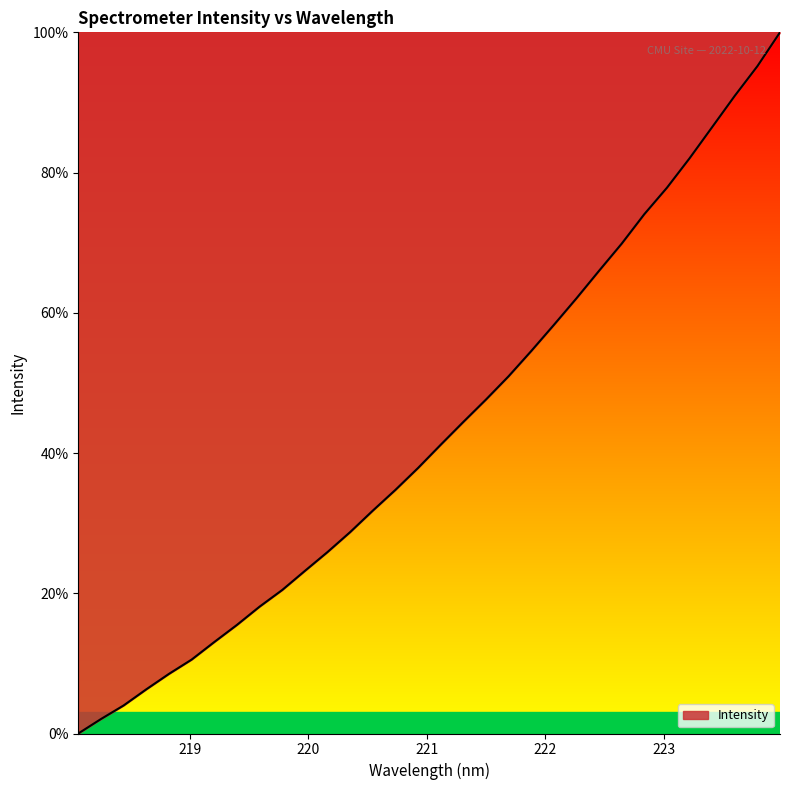

What is the sum of all values?

1382.2